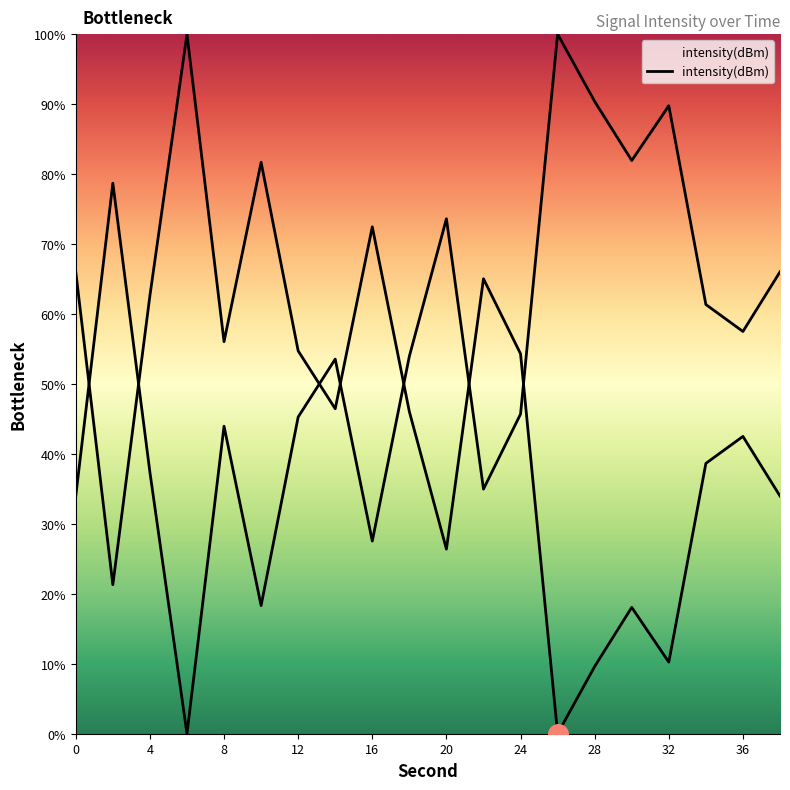

Approximately how many times larger is the value at 32 compared to 8?

2.0